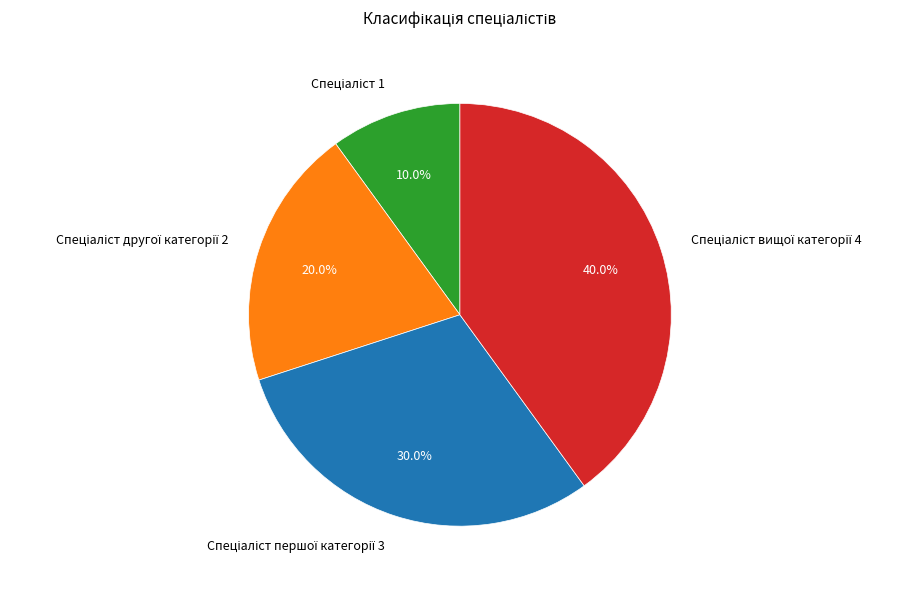

Is there a majority slice in this chart?

No